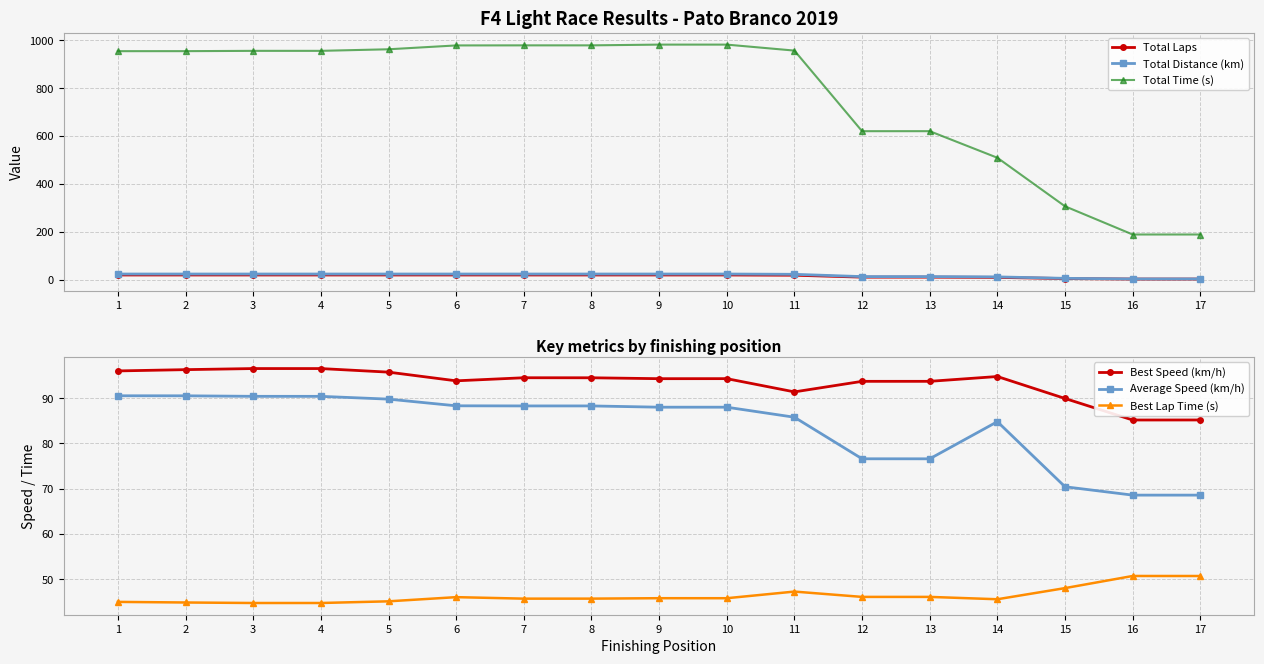

At which label does Best Lap Time (s) first exceed 45?

5